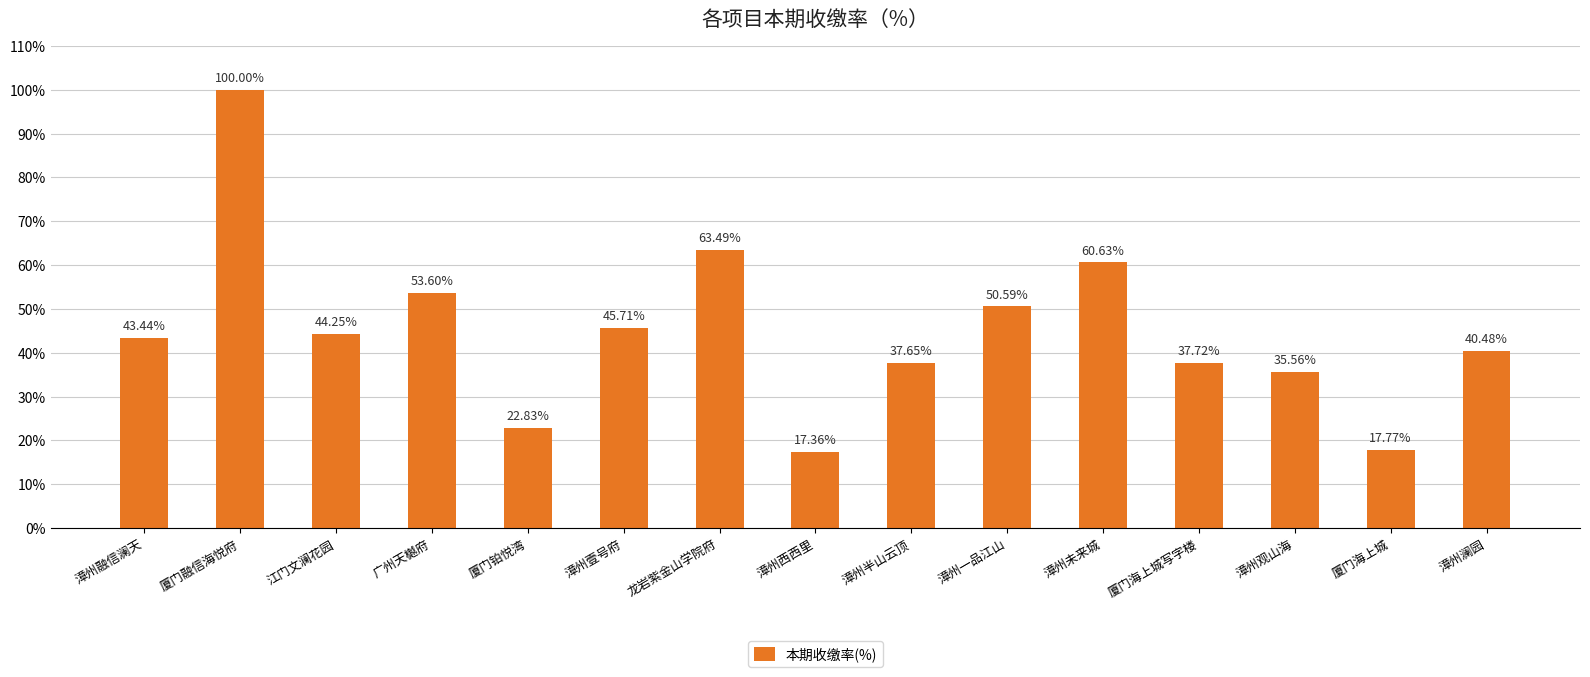

Is it true that the value at 漳州未来城 is 38.5?

False